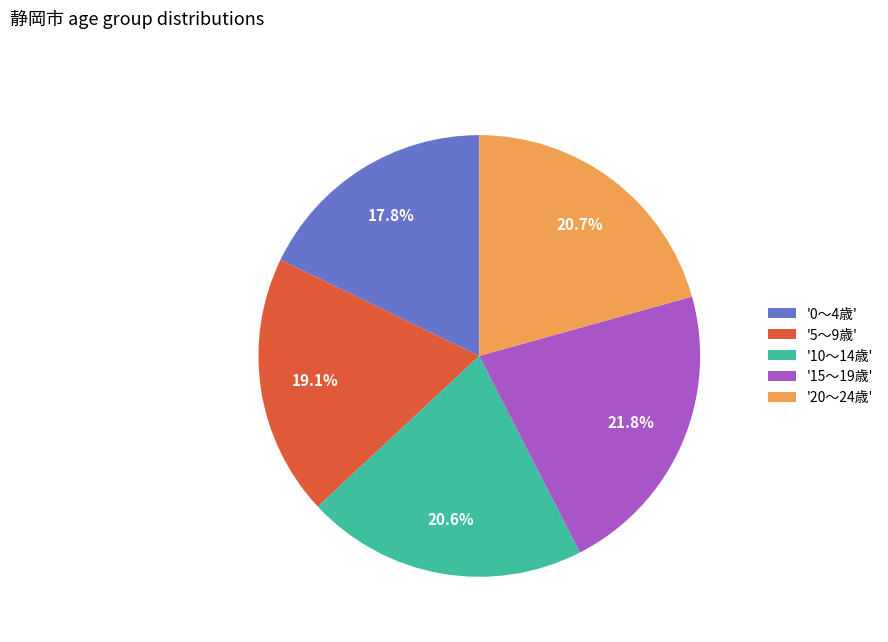

Is there a majority slice in this chart?

No